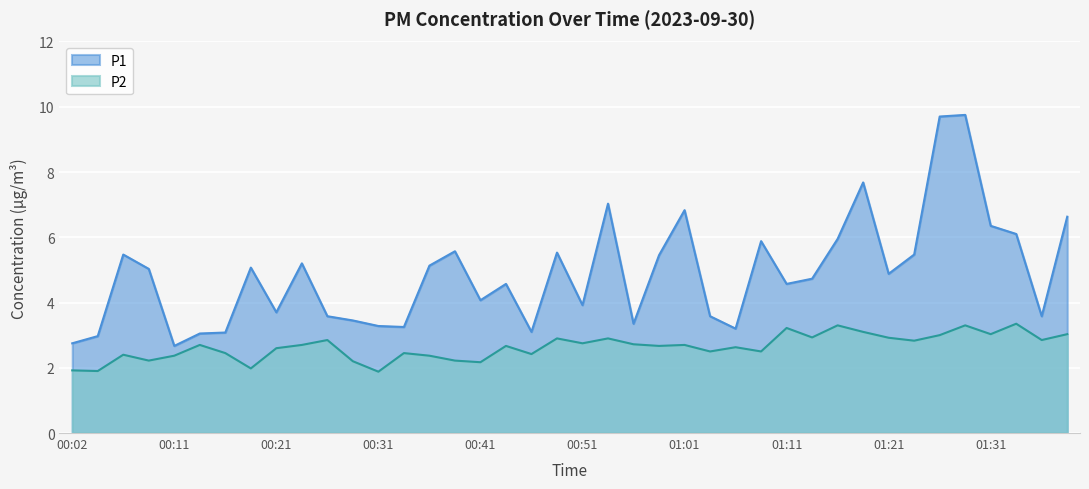

What is the difference between the second highest and second lowest values in the P2 series?

1.4